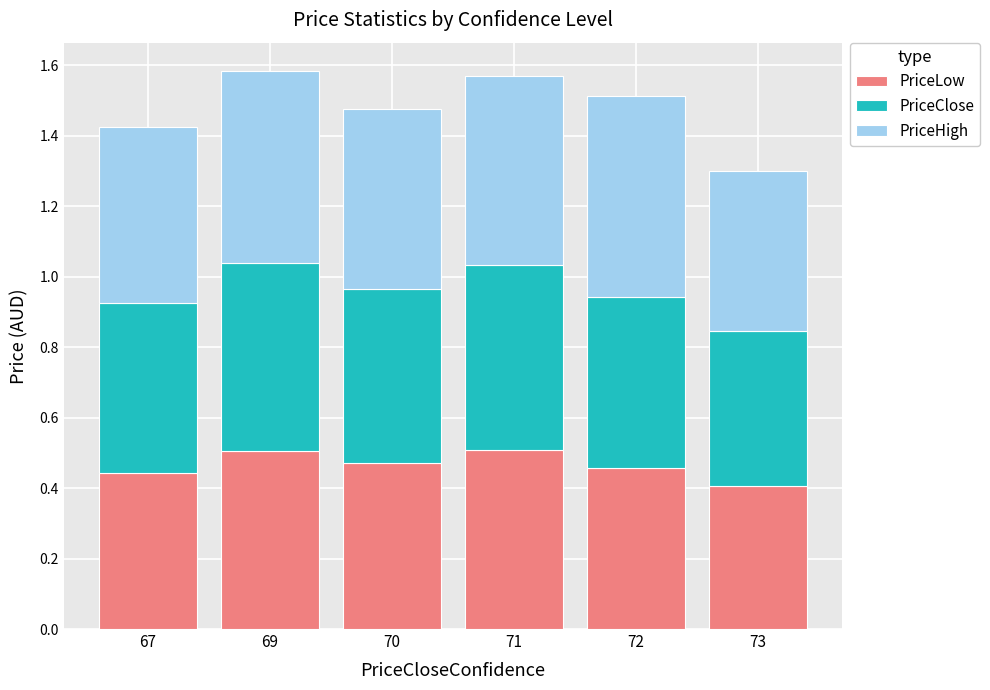

What is the sum of all PriceLow values?

2.8